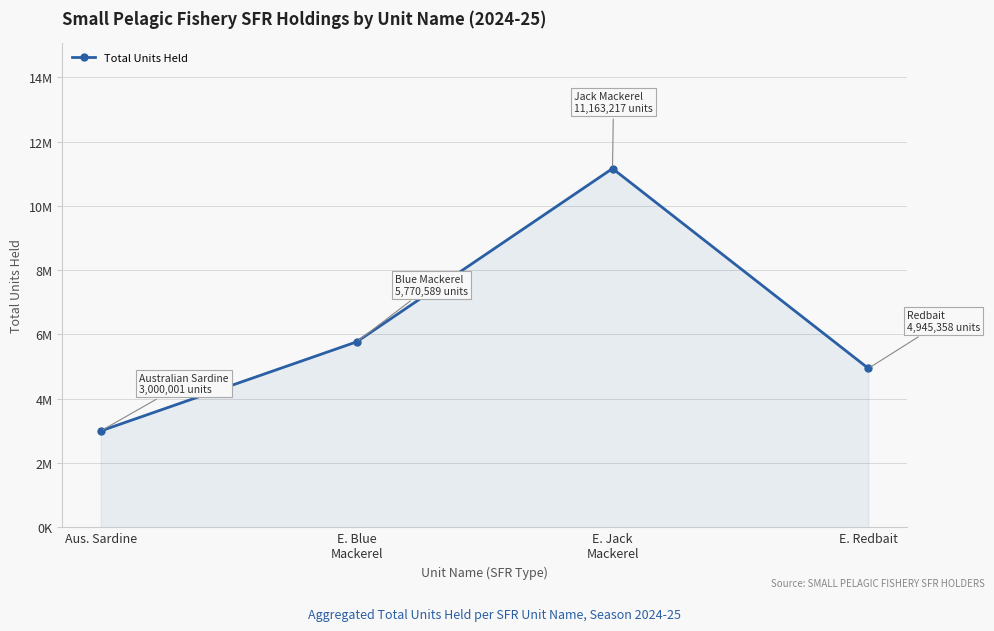

What is the minimum value shown in the chart?

3000001